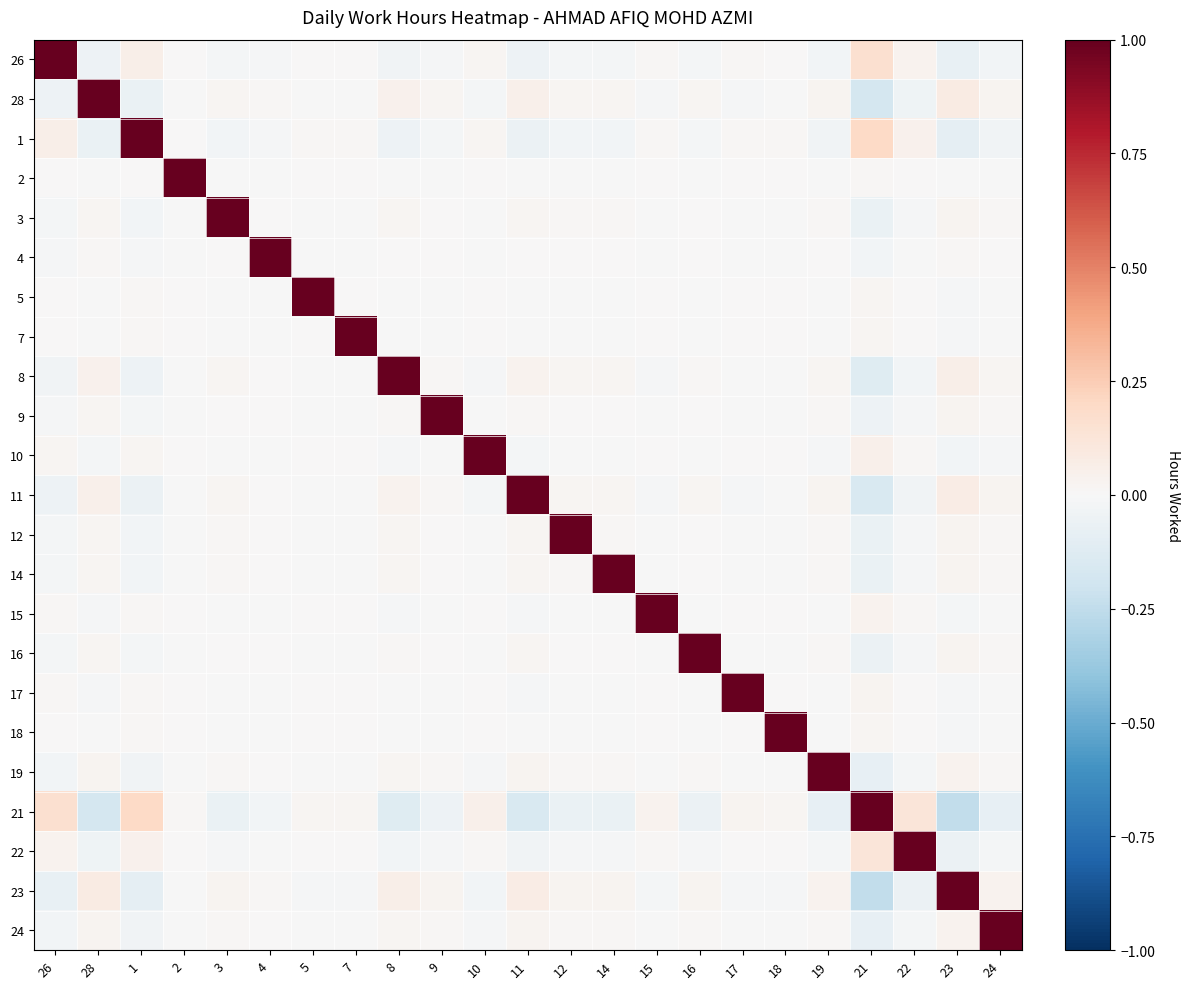

Which series has the widest spread of values?

21